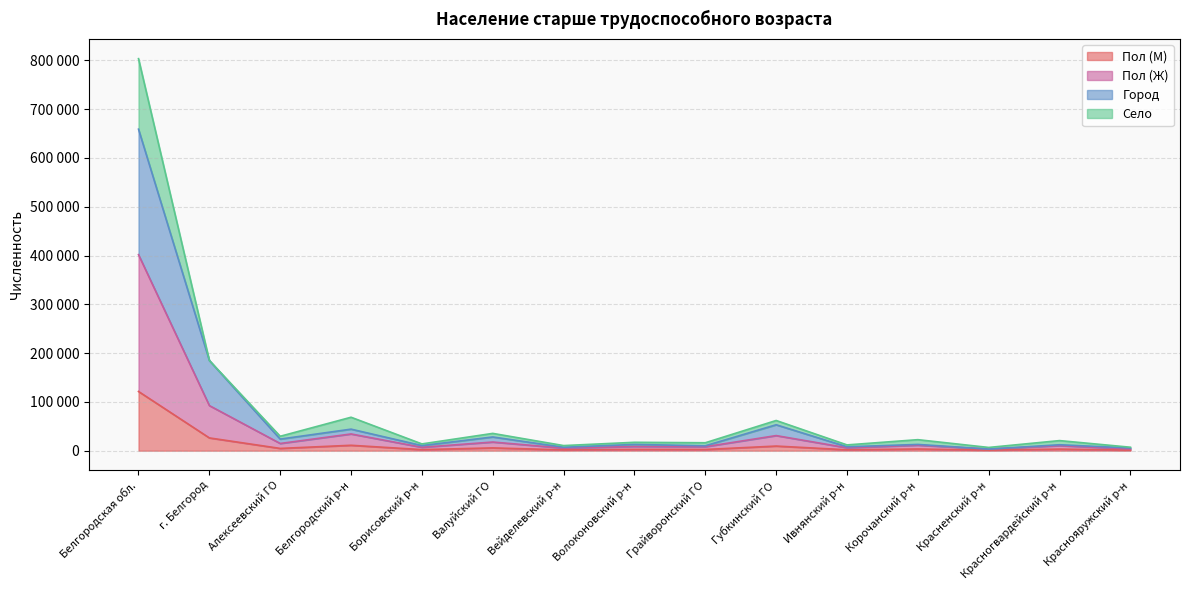

True or false: Пол (Ж) has more than 0 points higher than both neighbors.

True